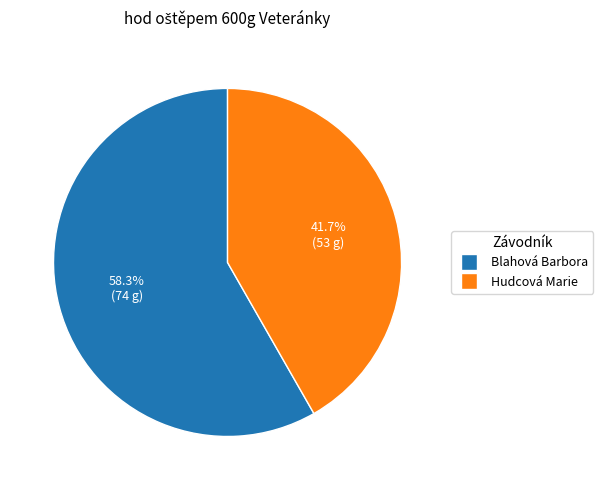

The Hudcová Marie slice represents 42% of the pie. True or false?

True